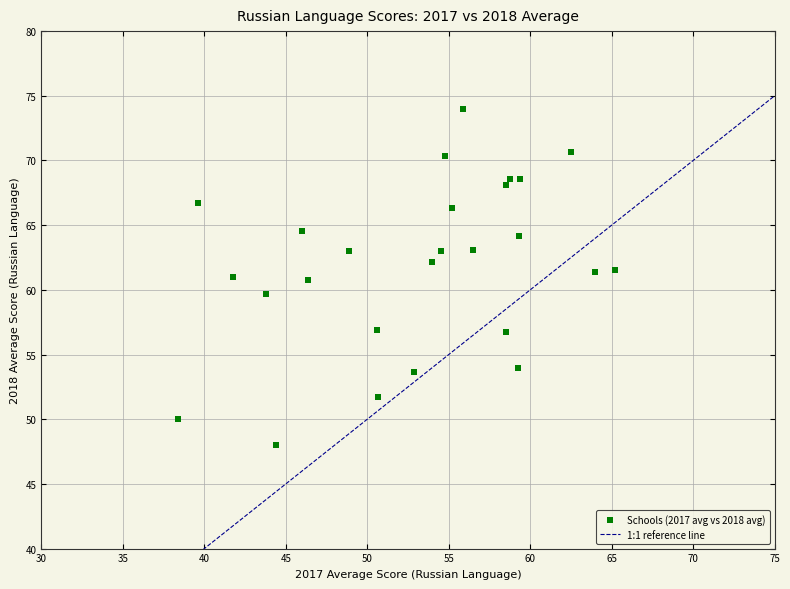

What is the range of X values (max minus min)?

26.9